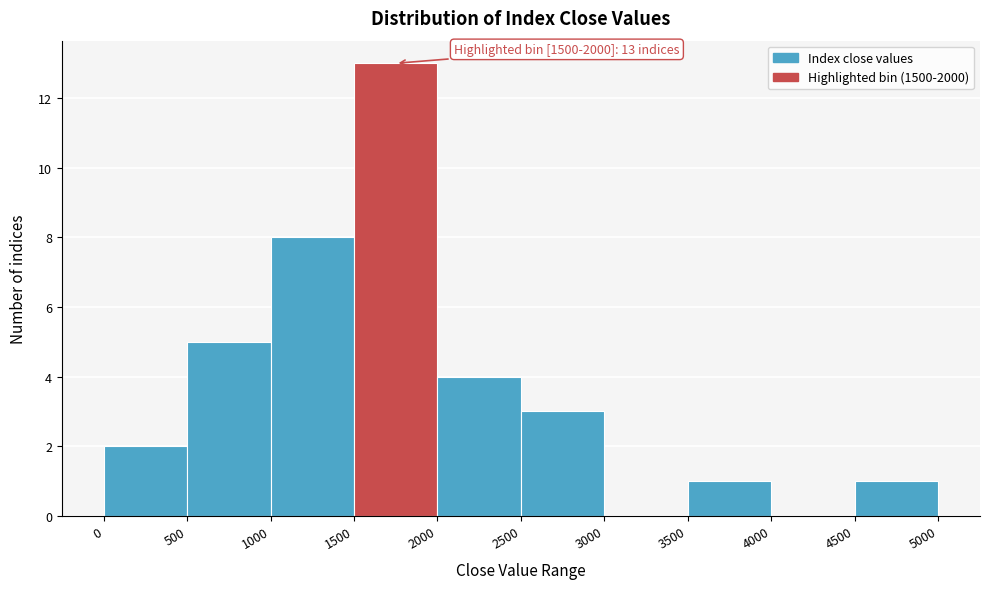

Which range on the x-axis has the tallest bar?

1500 to 2000